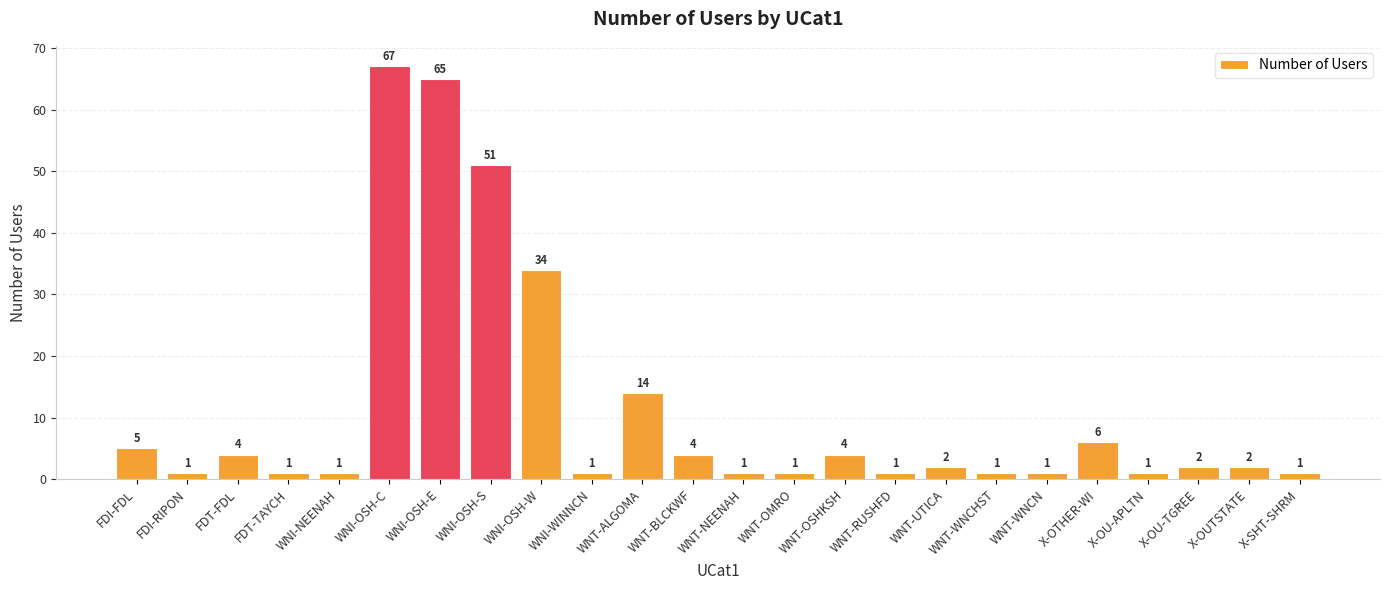

What is the difference between the second highest and minimum values?

64